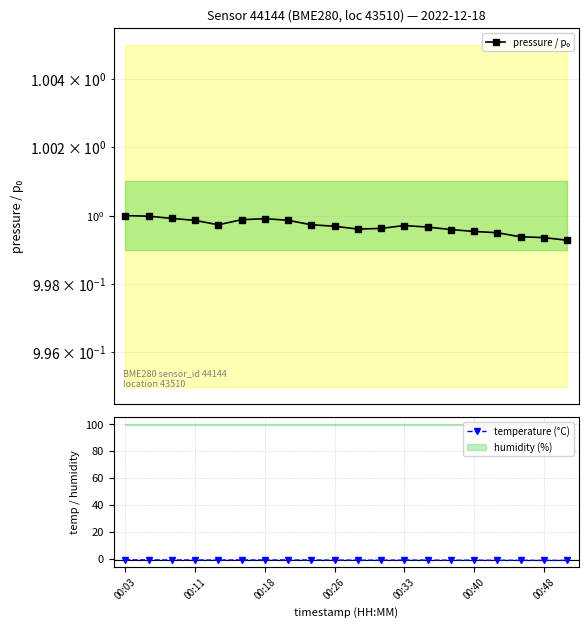

Is it true that temperature (°C) equals -1.1 at 00:48?

True